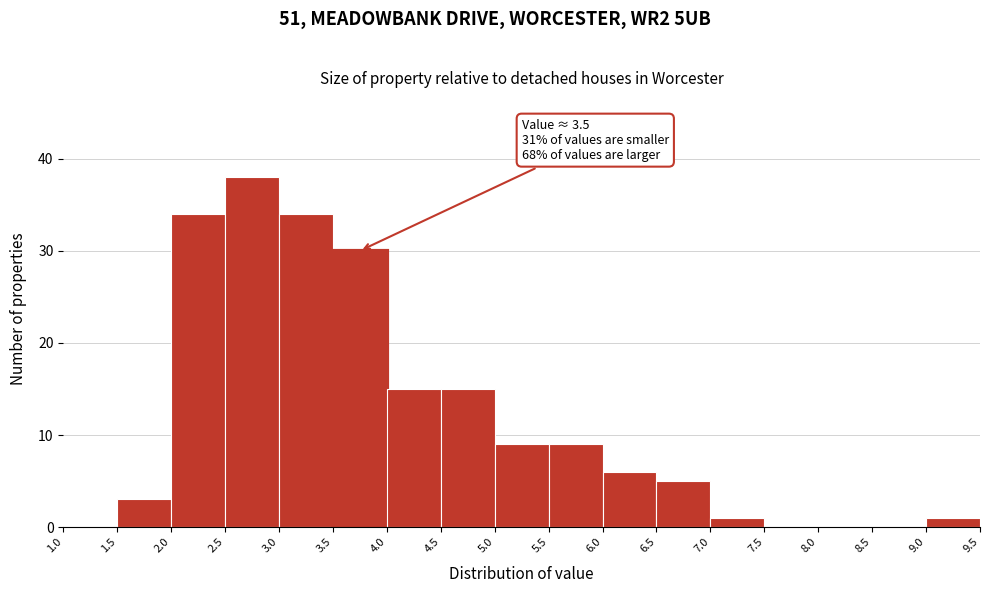

Over which range of the x-axis is the bar tallest?

2.5 to 3.0